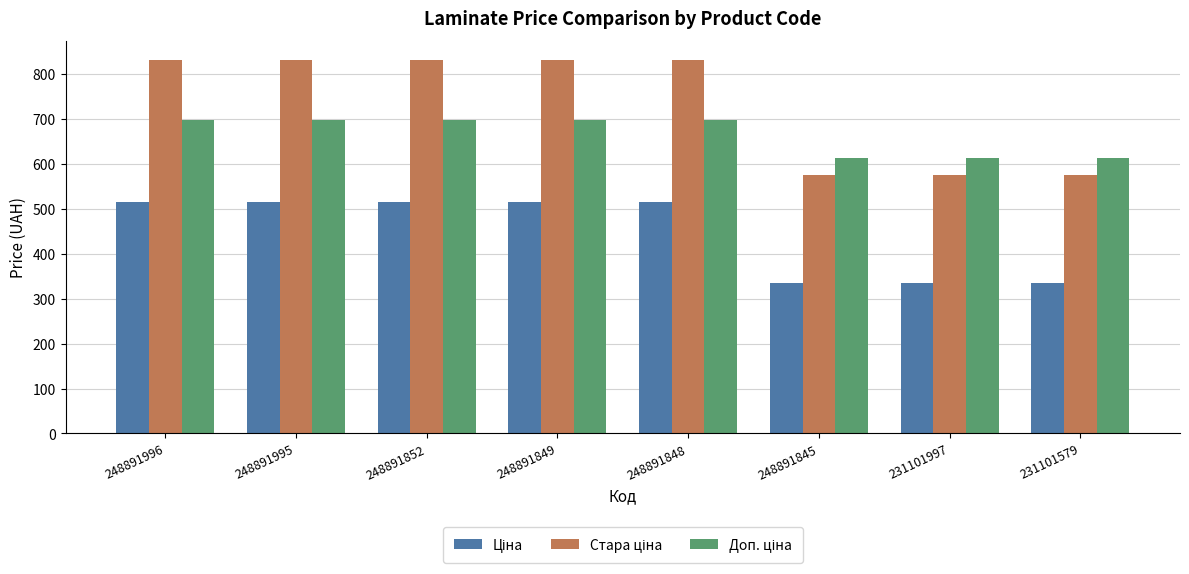

What is the smallest value displayed?

334.4